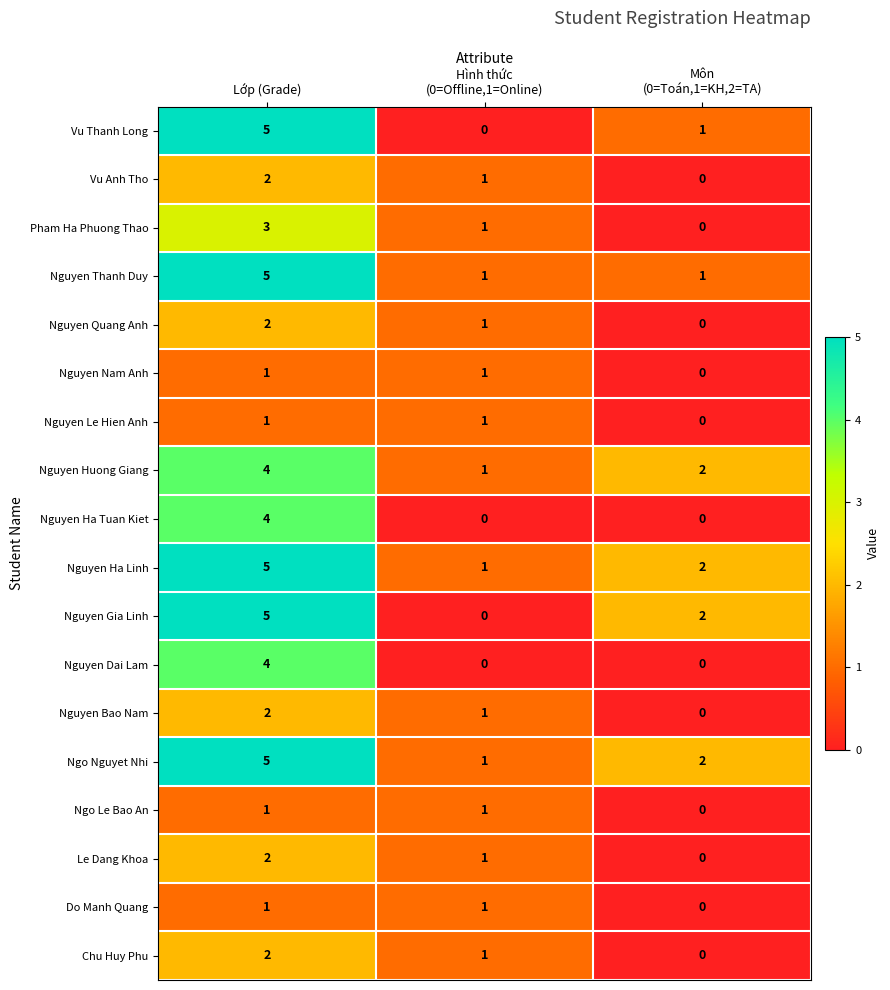

What is the difference between the highest and lowest values at Môn
(0=Toán,1=KH,2=TA)?

2